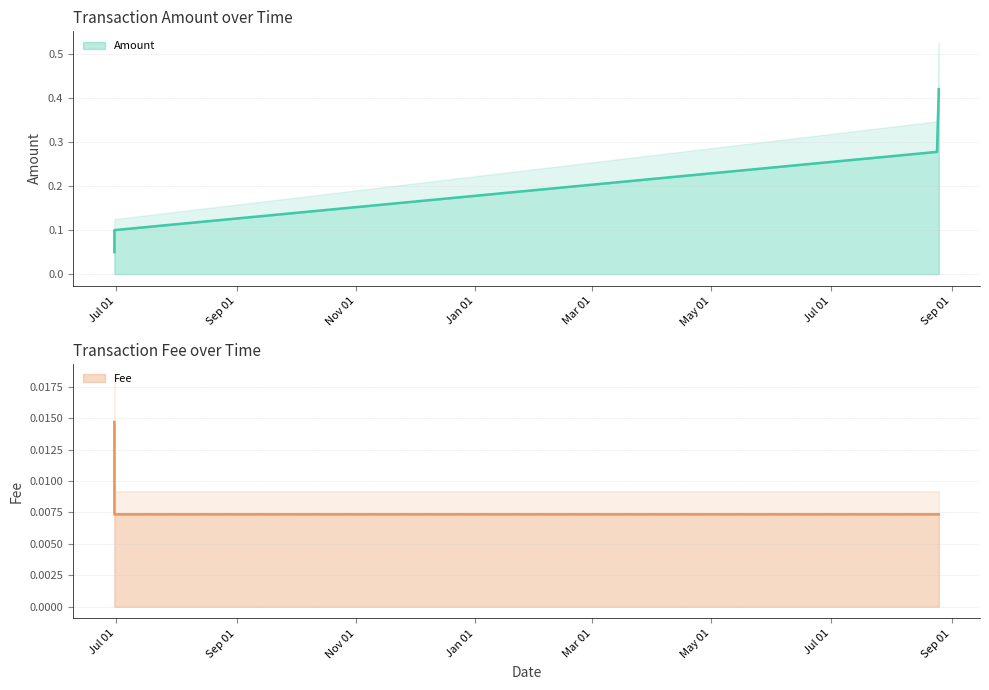

How many lines are shown in the chart?

2